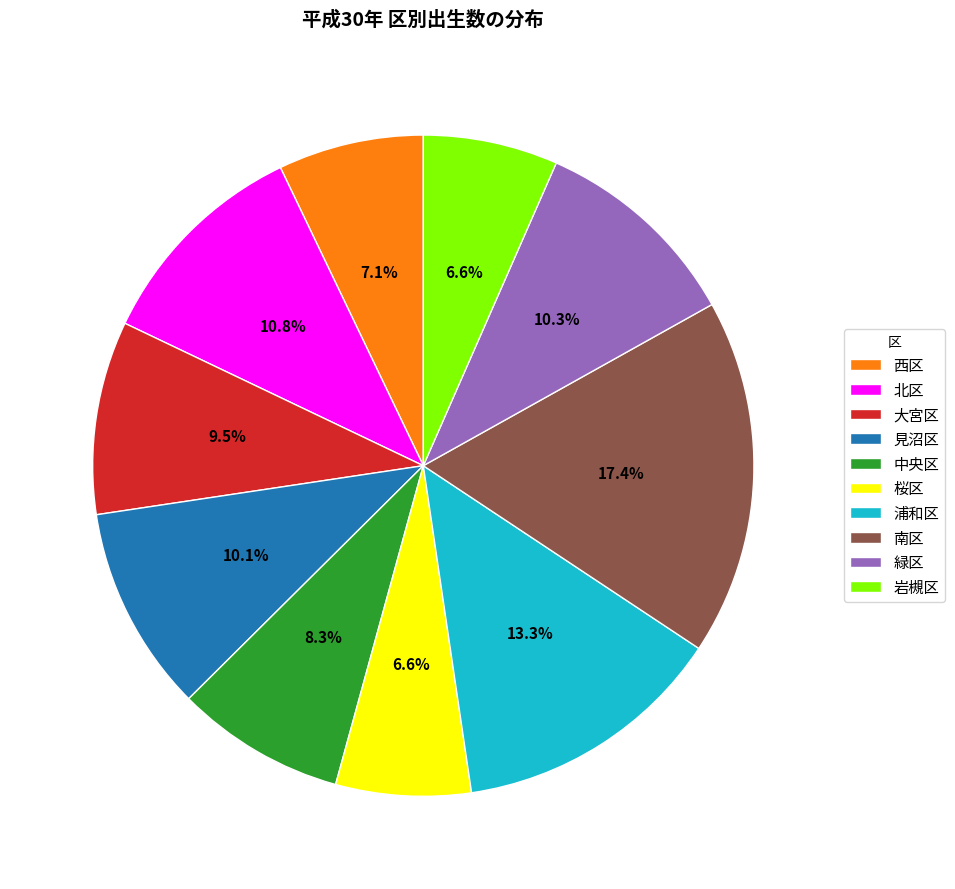

Does 中央区 account for over 50% of the chart?

No